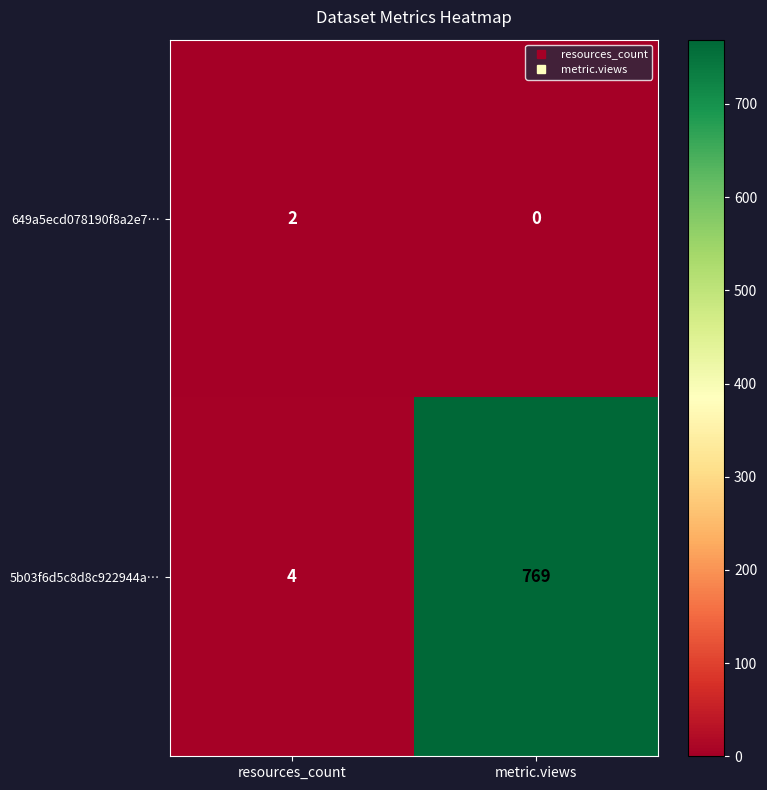

What is the total value across all series at resources_count?

6